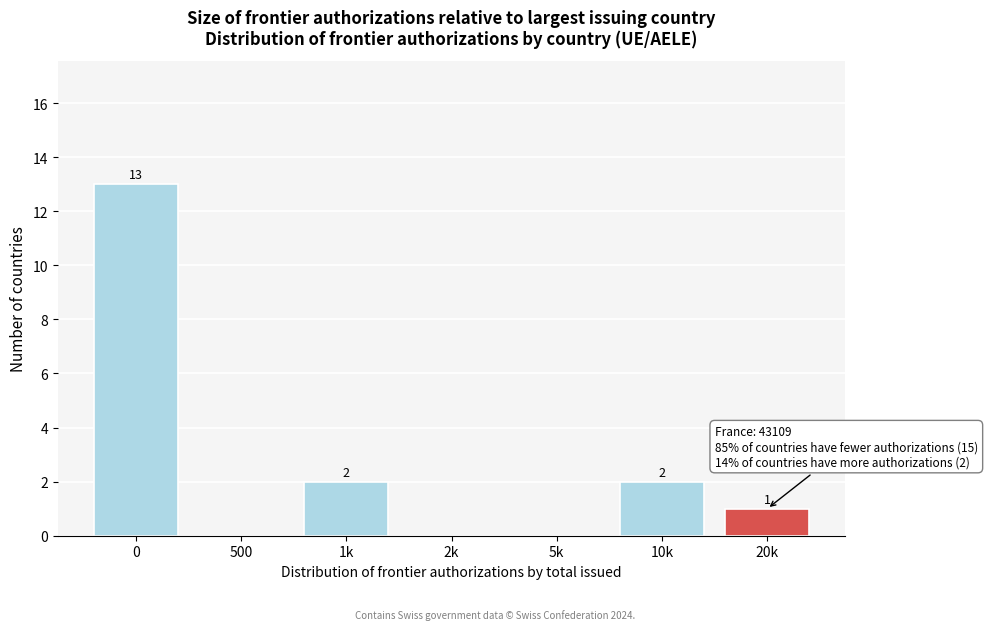

Reading right to left, what are all the values shown in this chart?

20k=1	10k=2	5k=0	2k=0	1k=2	500=0	0=13